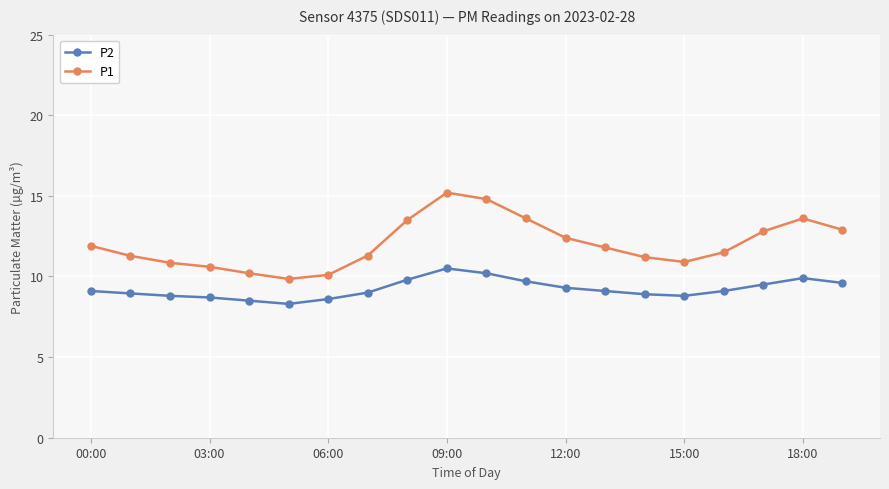

What is the value of the P1 point at the 18th from the left?

12.8